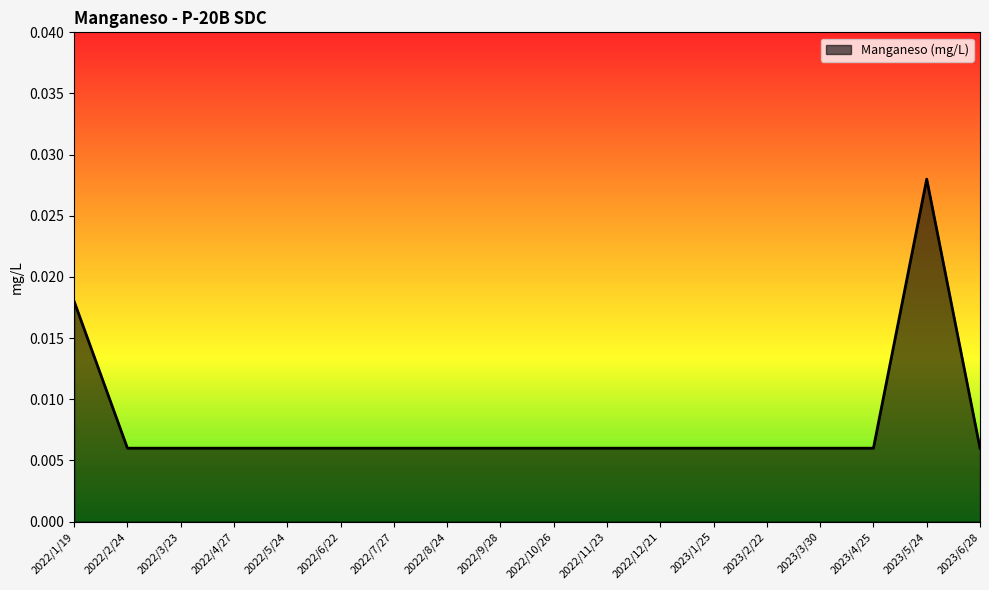

Which label corresponds to the largest value in the chart?

2023/5/24